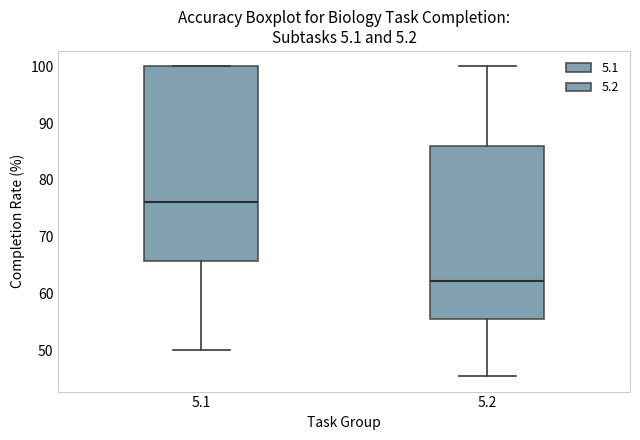

Reading left to right, transcribe this box plot: for each box, give where its median line is, the range the box spans, and where its two whiskers end, as read against the y-axis. The values are not printed on the chart, so give them approximately, as read against the axis.

5.1: median 76, box 66 to 100, whiskers 50 to 100
5.2: median 62, box 55 to 86, whiskers 45 to 100